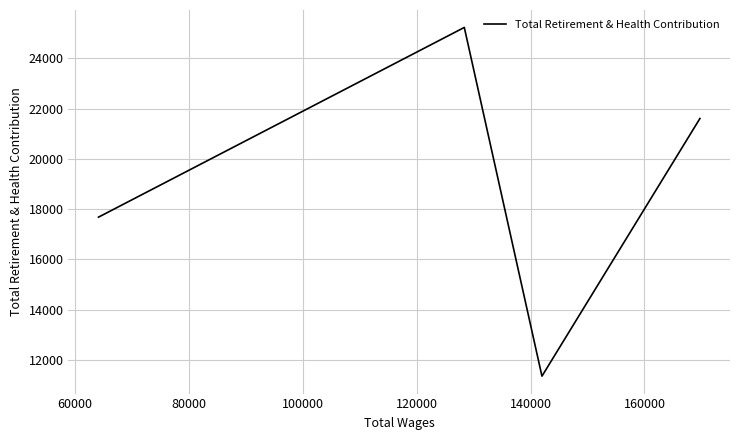

True or false: the data has more than 2 interior local peaks.

False